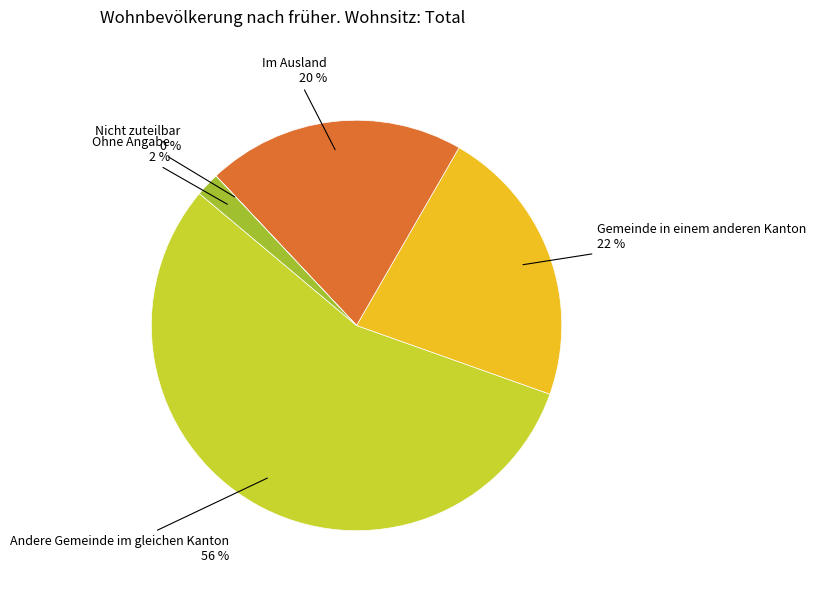

Is there any slice that represents more than half of the pie?

Yes